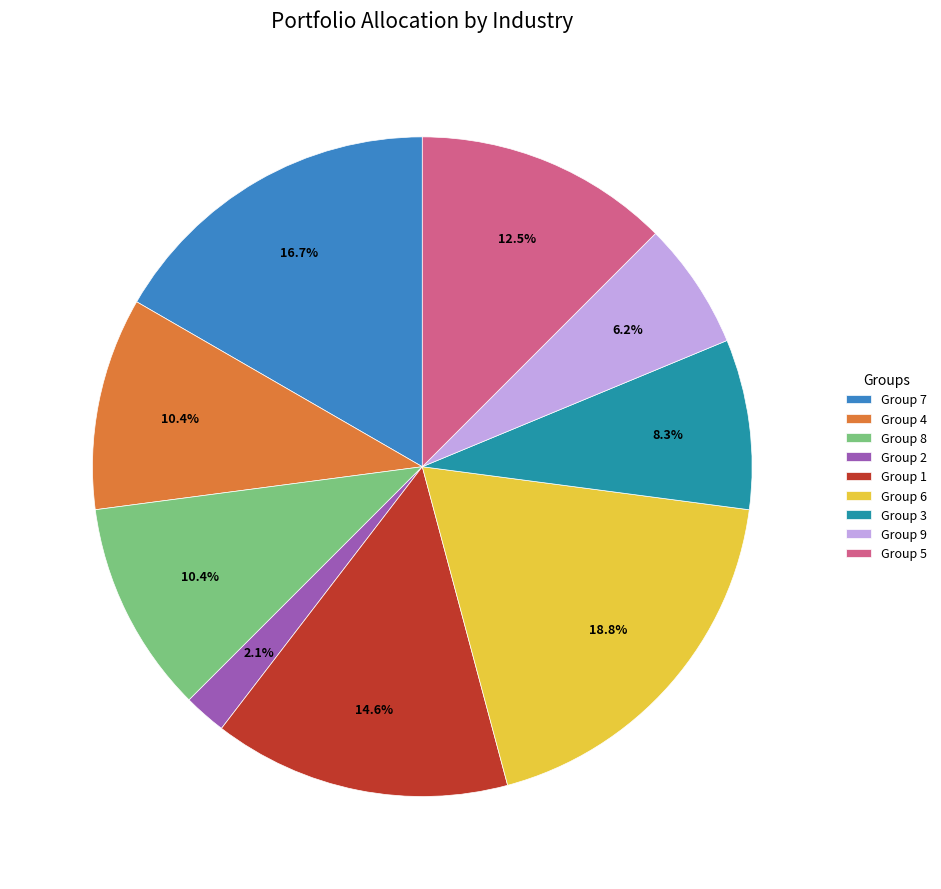

Between Group 1 and Group 9, which is larger?

Group 1